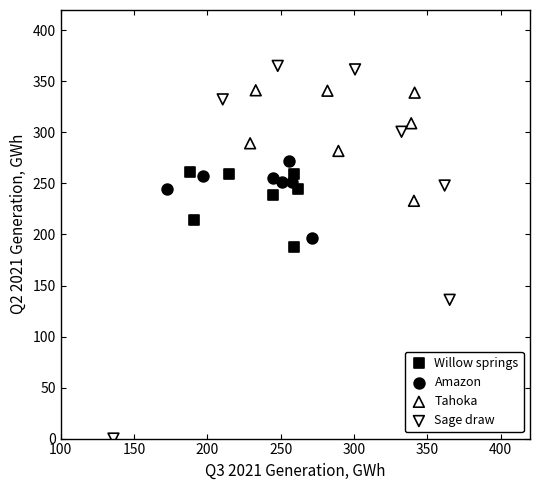

Which series reaches the minimum Y coordinate?

Sage draw